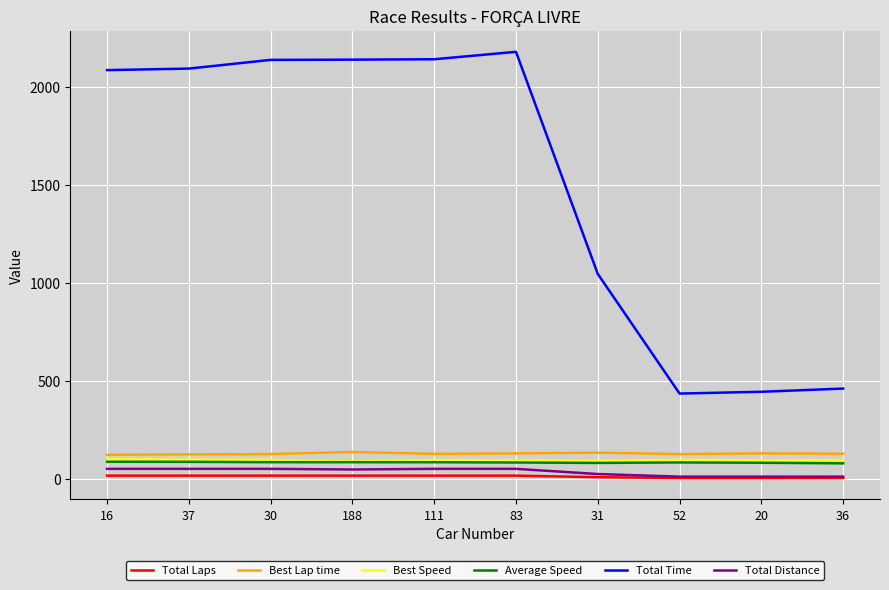

True or false: Total Time and Best Lap time cross at least once.

False